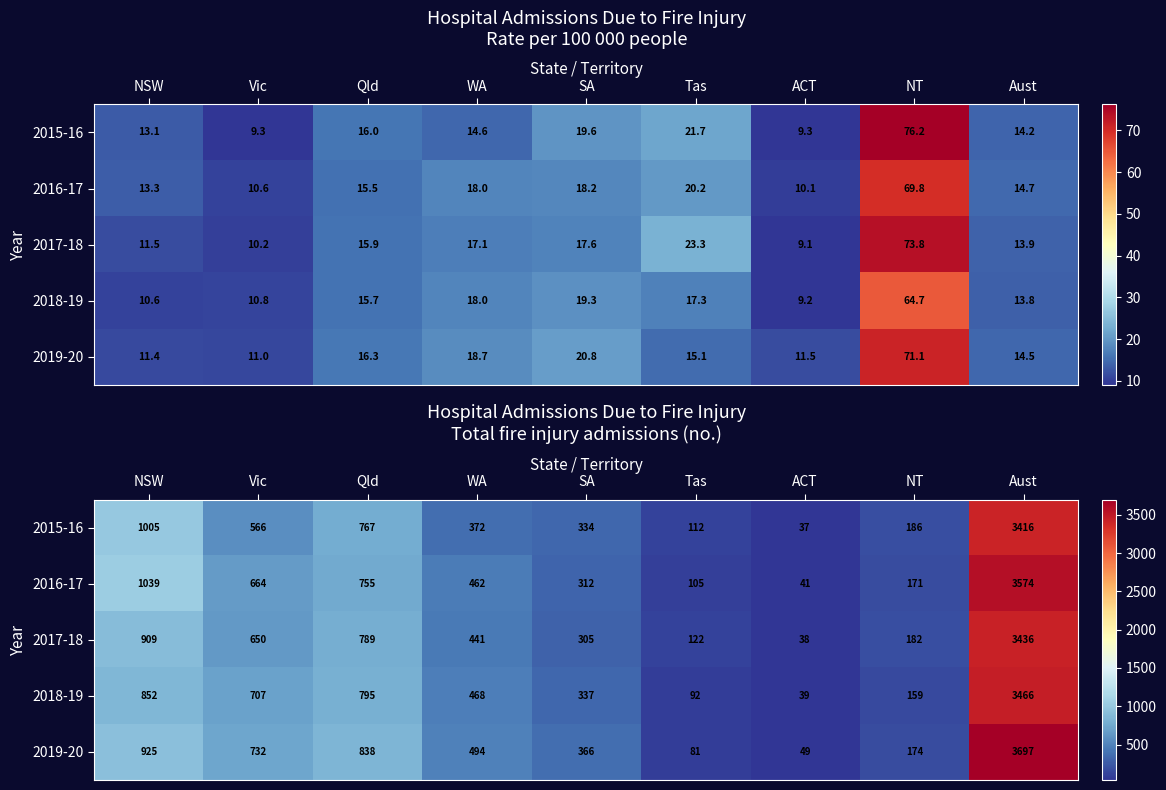

What is the difference between the second highest and second lowest values in the 2019-20 series?

844